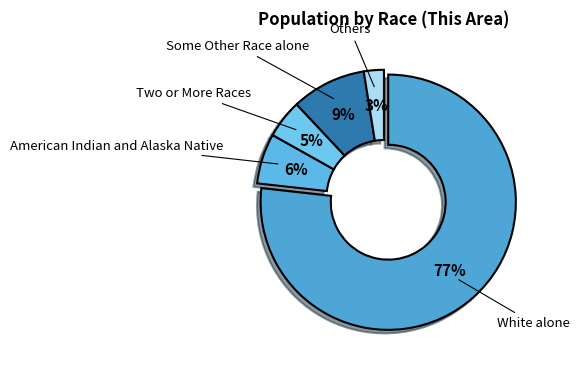

Rank the categories by value from highest to lowest.

White alone, Some Other Race alone, American Indian and Alaska Native, Two or More Races, Others